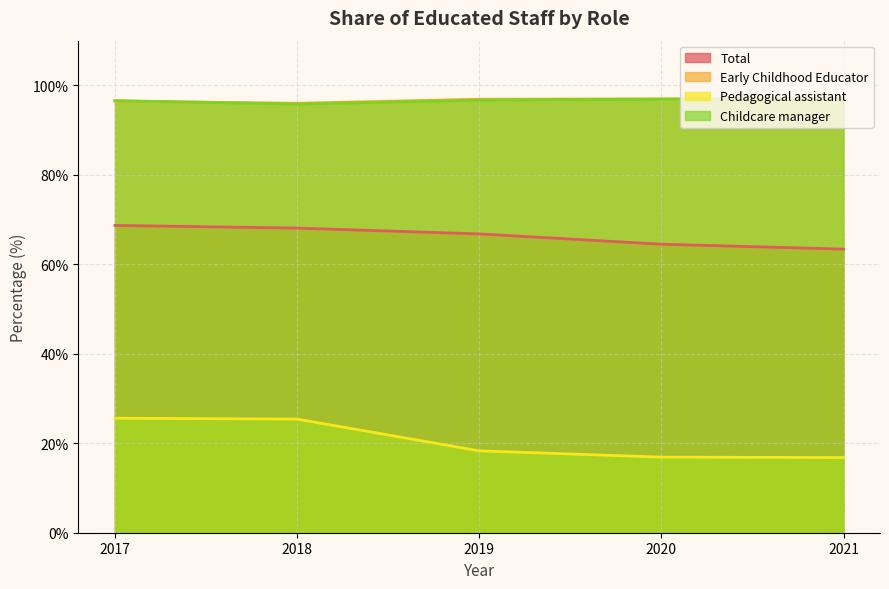

Reading right to left, list all the values displayed in this chart.

Total: 2021=63.4	2020=64.5	2019=66.8	2018=68.1	2017=68.7
Early Childhood Educator: 2021=97.0	2020=97.0	2019=96.9	2018=96.0	2017=96.5
Pedagogical assistant: 2021=16.8	2020=16.9	2019=18.3	2018=25.4	2017=25.6
Childcare manager: 2021=97.1	2020=96.9	2019=96.7	2018=95.8	2017=96.6